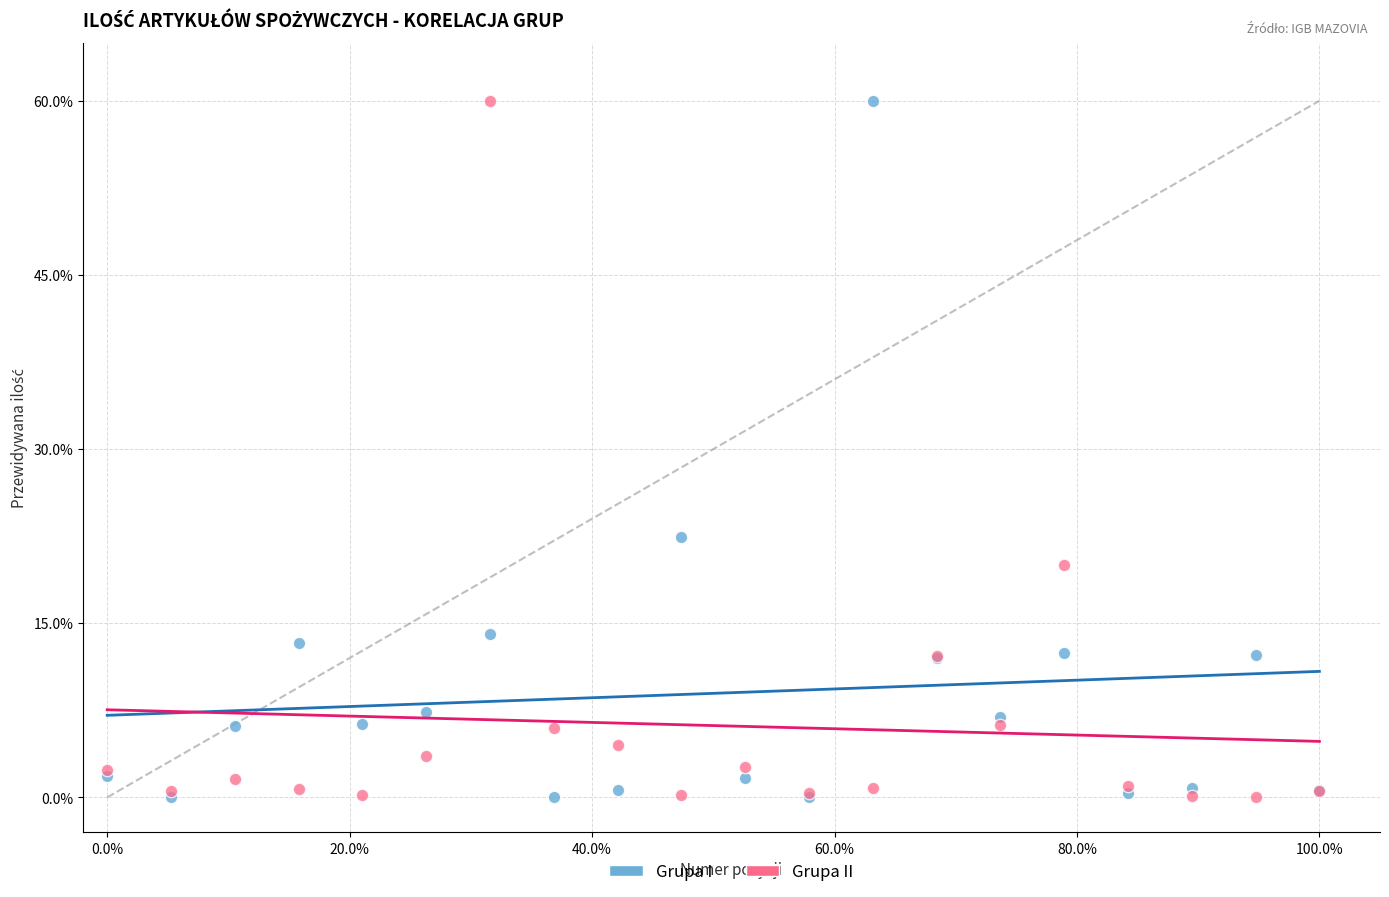

Across all series, what Y value is closest to 30?

22.4